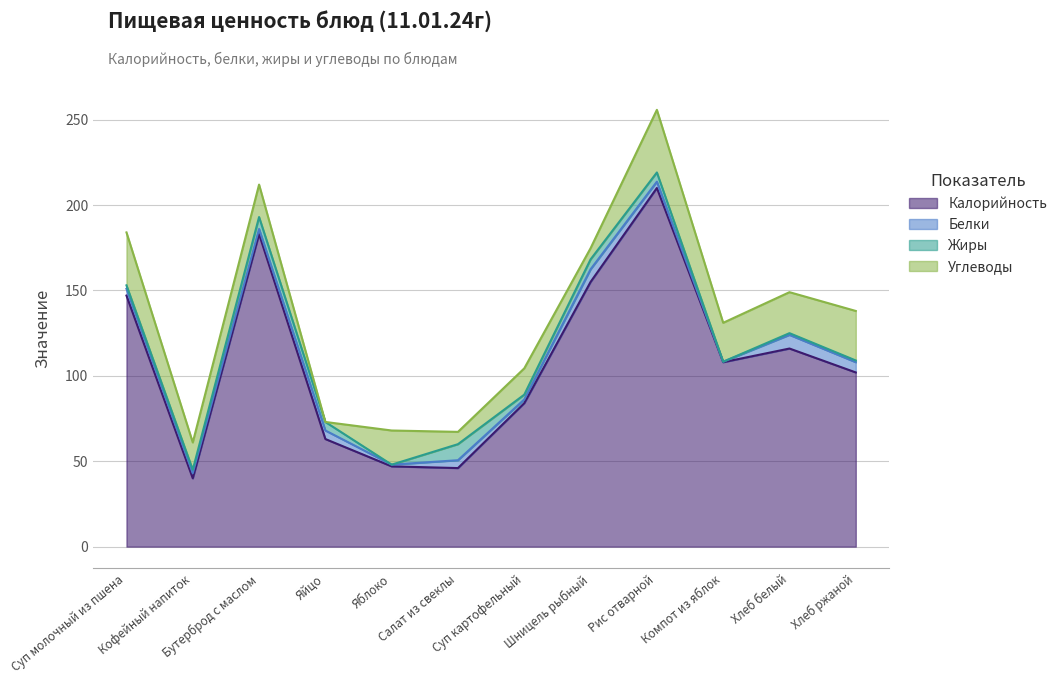

Where is Калорийность nearest to the value 125?

Хлеб белый